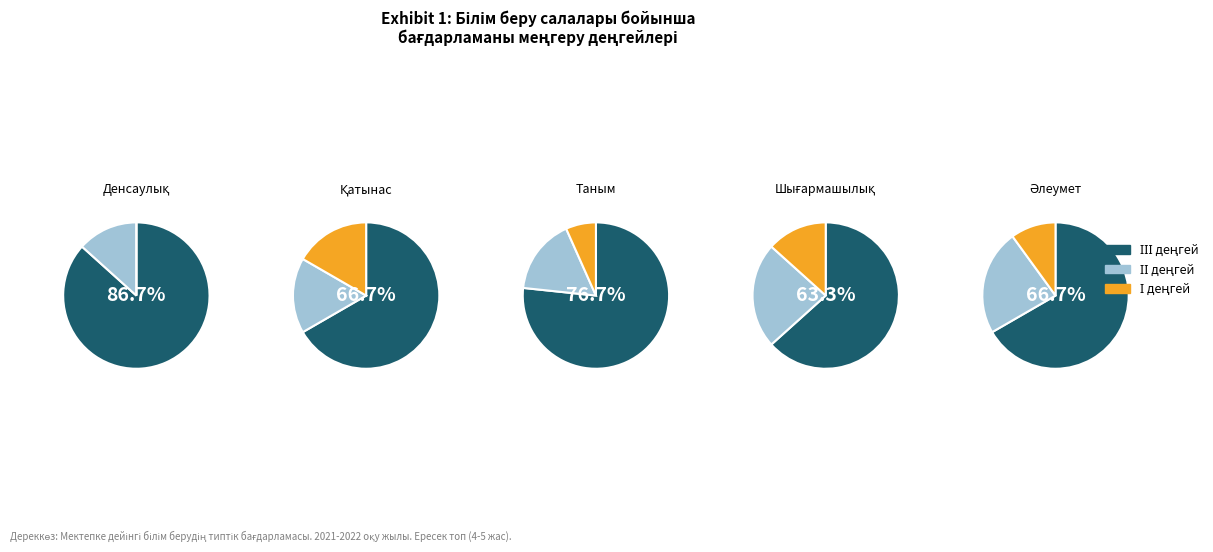

What is the largest slice in the pie chart?

Денсаулық